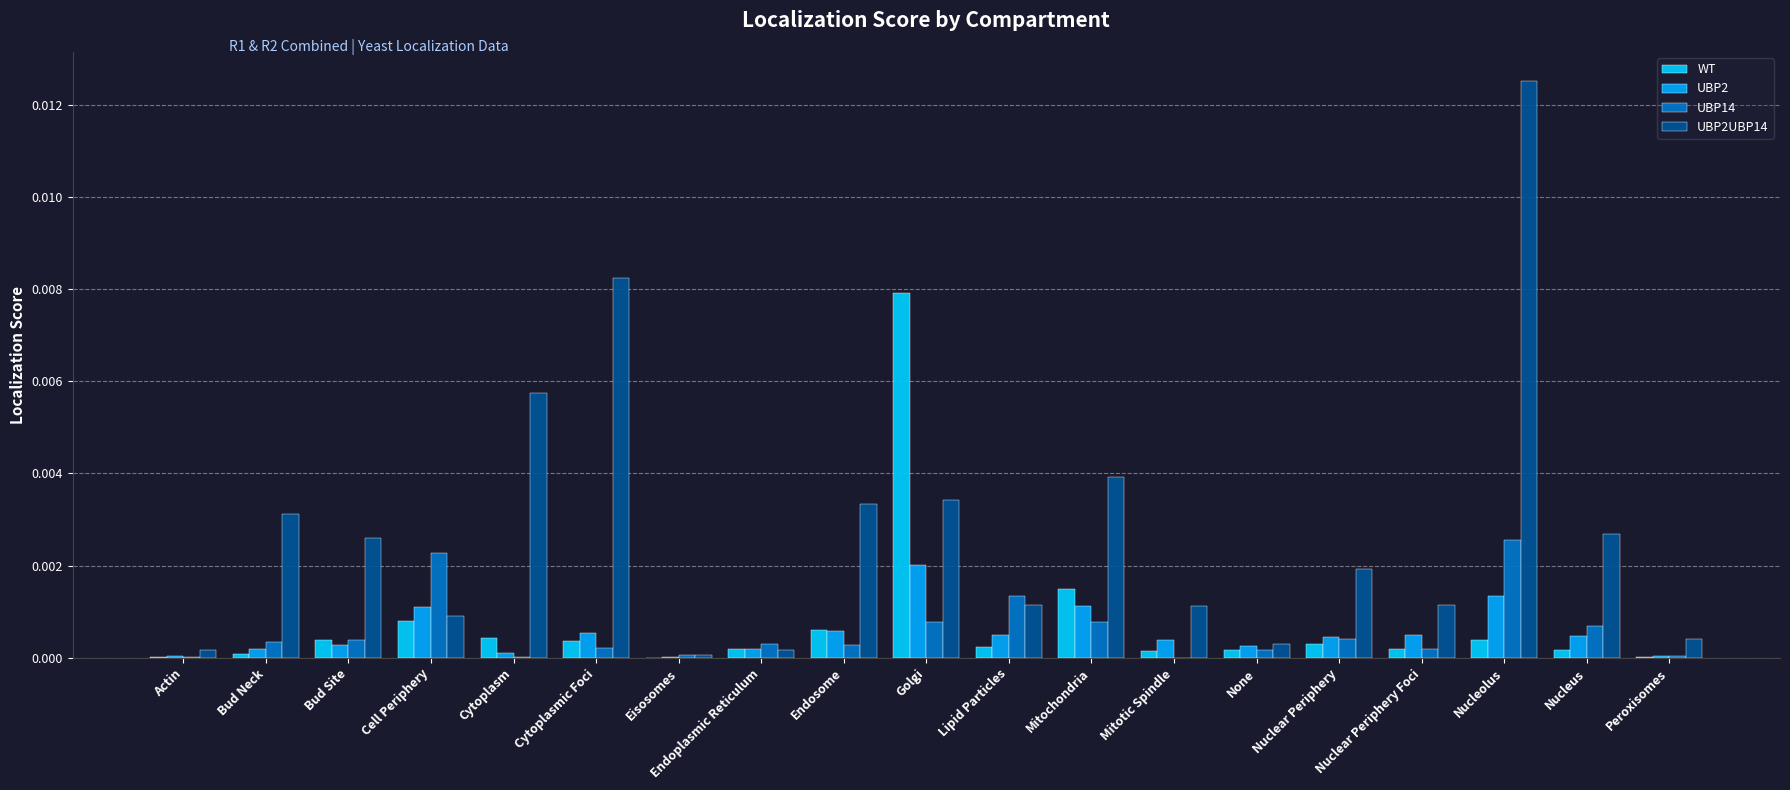

What position from the right is Cytoplasmic Foci?

14